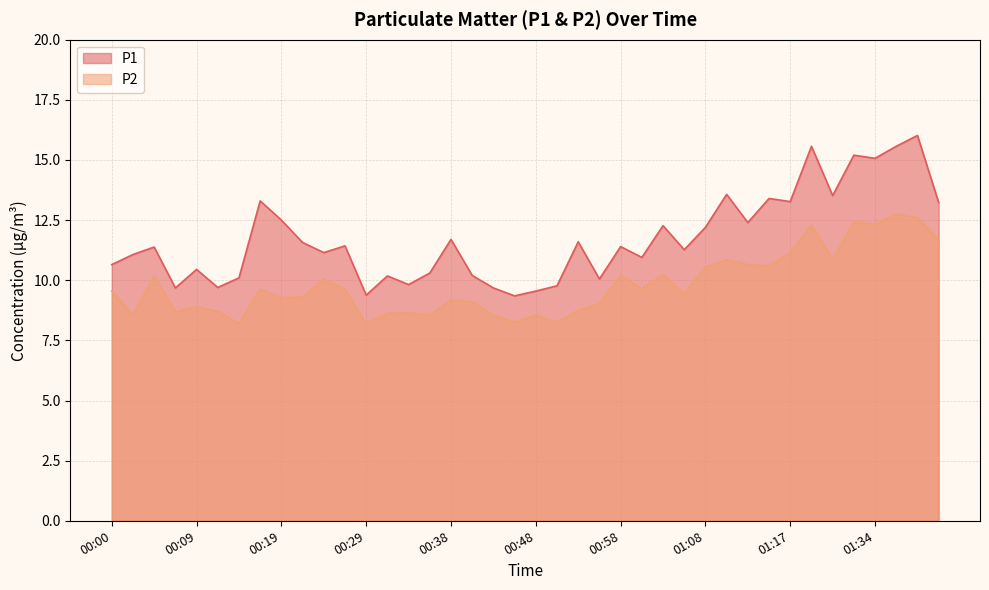

True or false: P1 and P2 cross at least once.

False